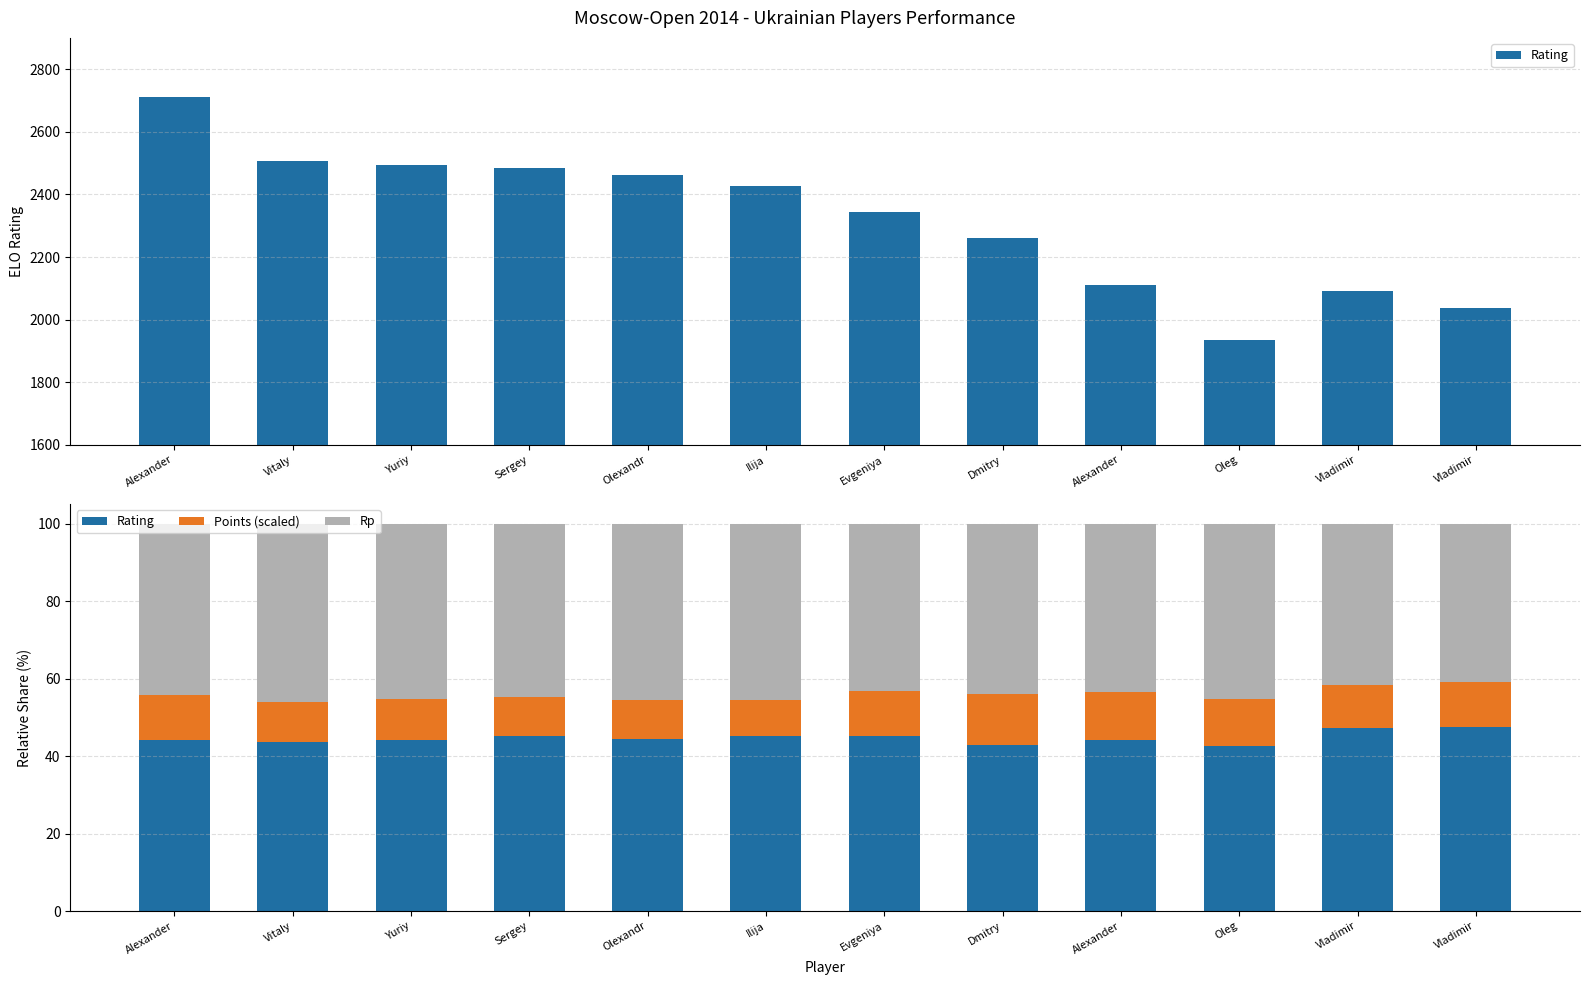

At which label does Rp reach its peak?

Vitaly